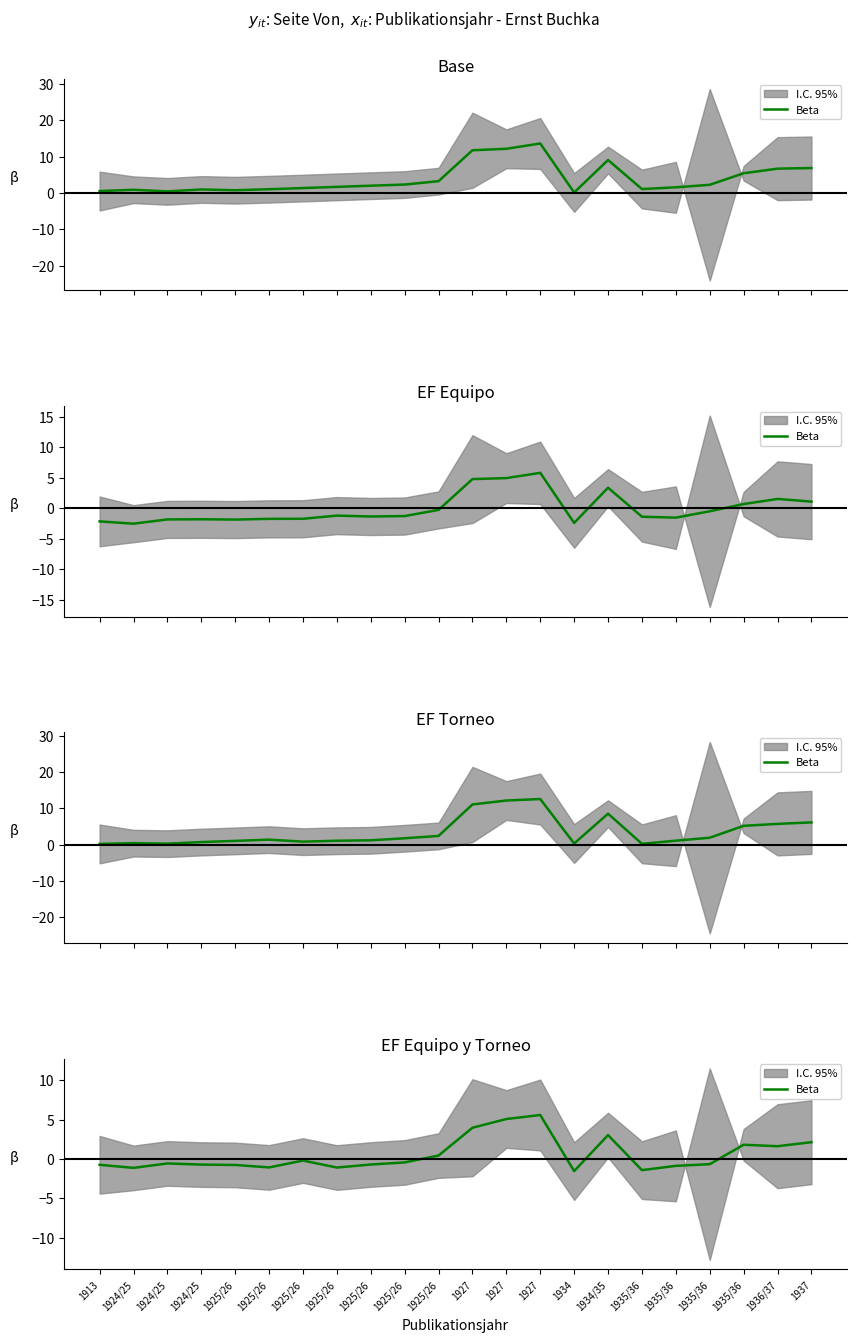

Reading left to right, what are all the values shown in this chart?

1913=-0.7	1924/25=-1.1	1924/25=-0.5	1924/25=-0.7	1925/26=-0.7	1925/26=-1.1	1925/26=-0.2	1925/26=-1.1	1925/26=-0.7	1925/26=-0.4	1925/26=0.5	1927=4.0	1927=5.1	1927=5.6	1934=-1.5	1934/35=3.1	1935/36=-1.4	1935/36=-0.9	1935/36=-0.6	1935/36=1.8	1936/37=1.6	1937=2.2